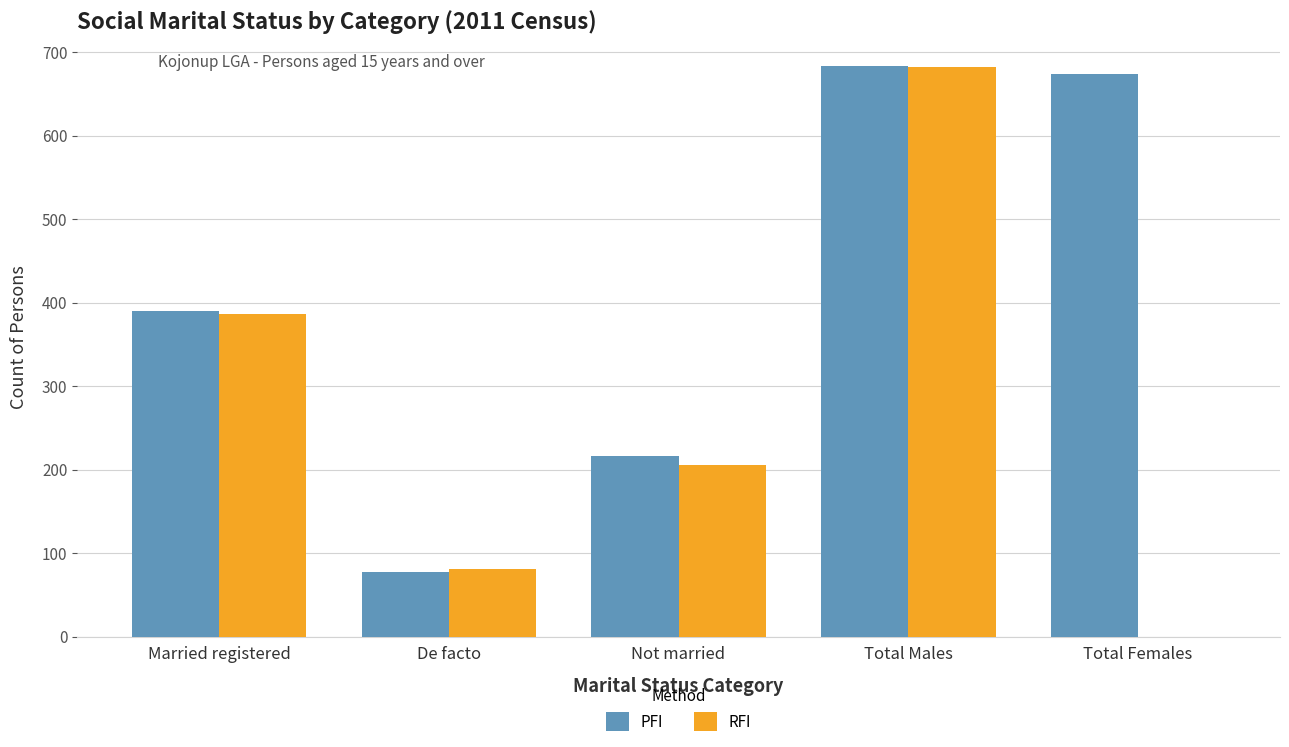

Which category has the highest value in the RFI series?

Total Males